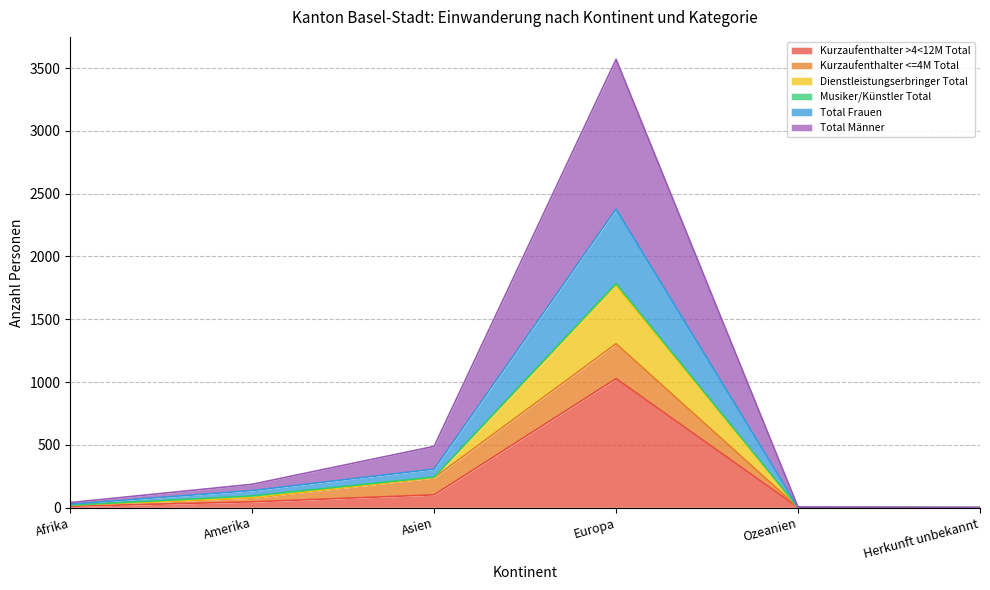

At which label is Kurzaufenthalter >4<12M Total closest to 513?

Asien